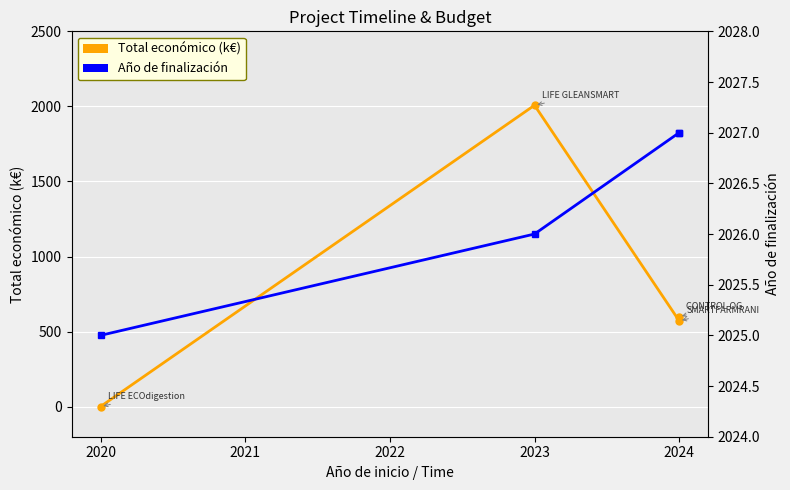

Which category has the lowest value across all series?

2020